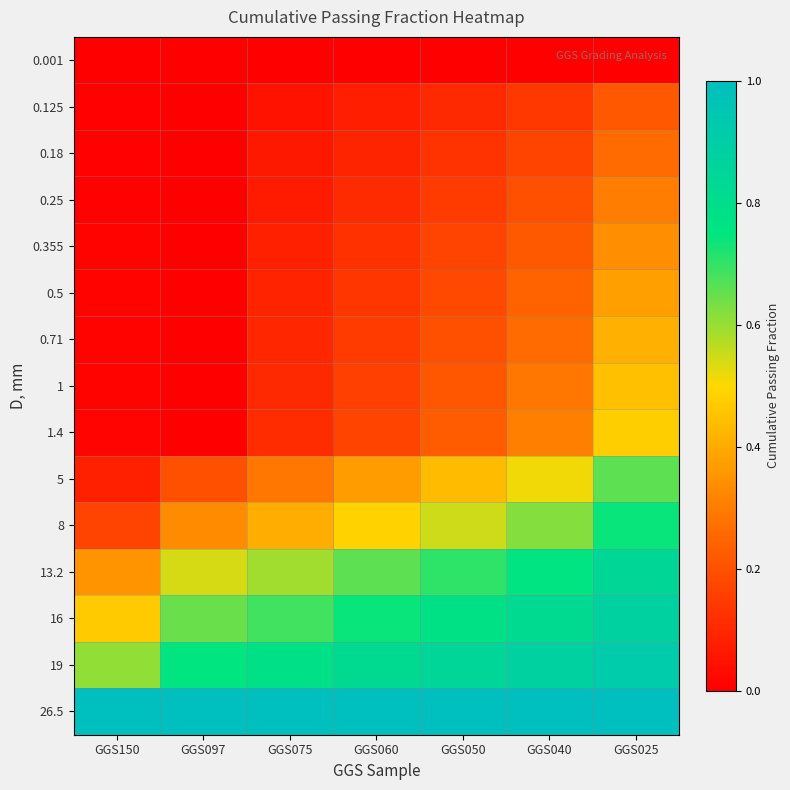

Reading left to right, extract all data points from this chart.

0.001: GGS150=0.0	GGS097=0.0	GGS075=0.0	GGS060=0.0	GGS050=0.0	GGS040=0.0	GGS025=0.0
0.125: GGS150=0.0	GGS097=0.0	GGS075=0.1	GGS060=0.1	GGS050=0.1	GGS040=0.1	GGS025=0.2
0.18: GGS150=0.0	GGS097=0.0	GGS075=0.1	GGS060=0.1	GGS050=0.1	GGS040=0.2	GGS025=0.3
0.25: GGS150=0.0	GGS097=0.0	GGS075=0.1	GGS060=0.1	GGS050=0.1	GGS040=0.2	GGS025=0.3
0.355: GGS150=0.0	GGS097=0.0	GGS075=0.1	GGS060=0.1	GGS050=0.2	GGS040=0.2	GGS025=0.3
0.5: GGS150=0.0	GGS097=0.0	GGS075=0.1	GGS060=0.1	GGS050=0.2	GGS040=0.2	GGS025=0.4
0.71: GGS150=0.0	GGS097=0.0	GGS075=0.1	GGS060=0.1	GGS050=0.2	GGS040=0.3	GGS025=0.4
1: GGS150=0.0	GGS097=0.0	GGS075=0.1	GGS060=0.2	GGS050=0.2	GGS040=0.3	GGS025=0.4
1.4: GGS150=0.0	GGS097=0.0	GGS075=0.1	GGS060=0.2	GGS050=0.2	GGS040=0.3	GGS025=0.5
5: GGS150=0.1	GGS097=0.2	GGS075=0.3	GGS060=0.4	GGS050=0.4	GGS040=0.5	GGS025=0.7
8: GGS150=0.2	GGS097=0.3	GGS075=0.4	GGS060=0.5	GGS050=0.5	GGS040=0.6	GGS025=0.7
13.2: GGS150=0.4	GGS097=0.5	GGS075=0.6	GGS060=0.7	GGS050=0.7	GGS040=0.8	GGS025=0.8
16: GGS150=0.5	GGS097=0.6	GGS075=0.7	GGS060=0.7	GGS050=0.8	GGS040=0.8	GGS025=0.9
19: GGS150=0.6	GGS097=0.8	GGS075=0.8	GGS060=0.8	GGS050=0.8	GGS040=0.9	GGS025=0.9
26.5: GGS150=1.0	GGS097=1.0	GGS075=1.0	GGS060=1.0	GGS050=1.0	GGS040=1.0	GGS025=1.0